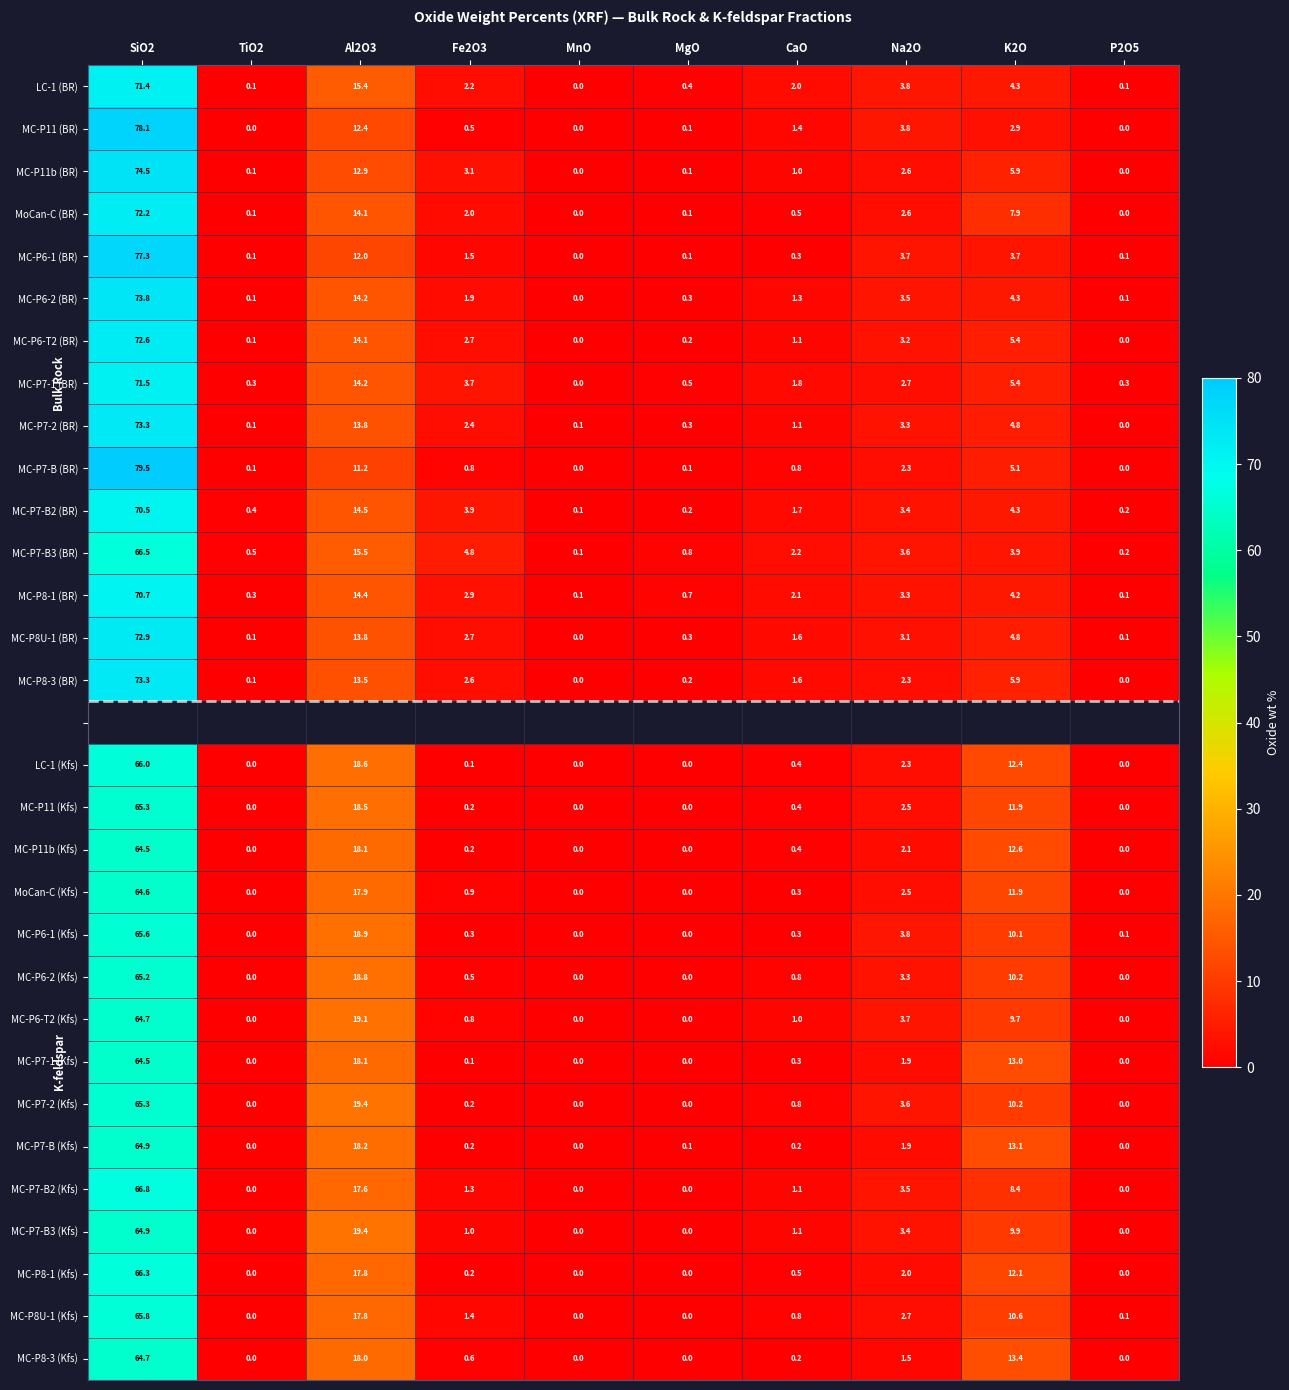

How many positive values does the MC-P6-1 (BR) series have?

9